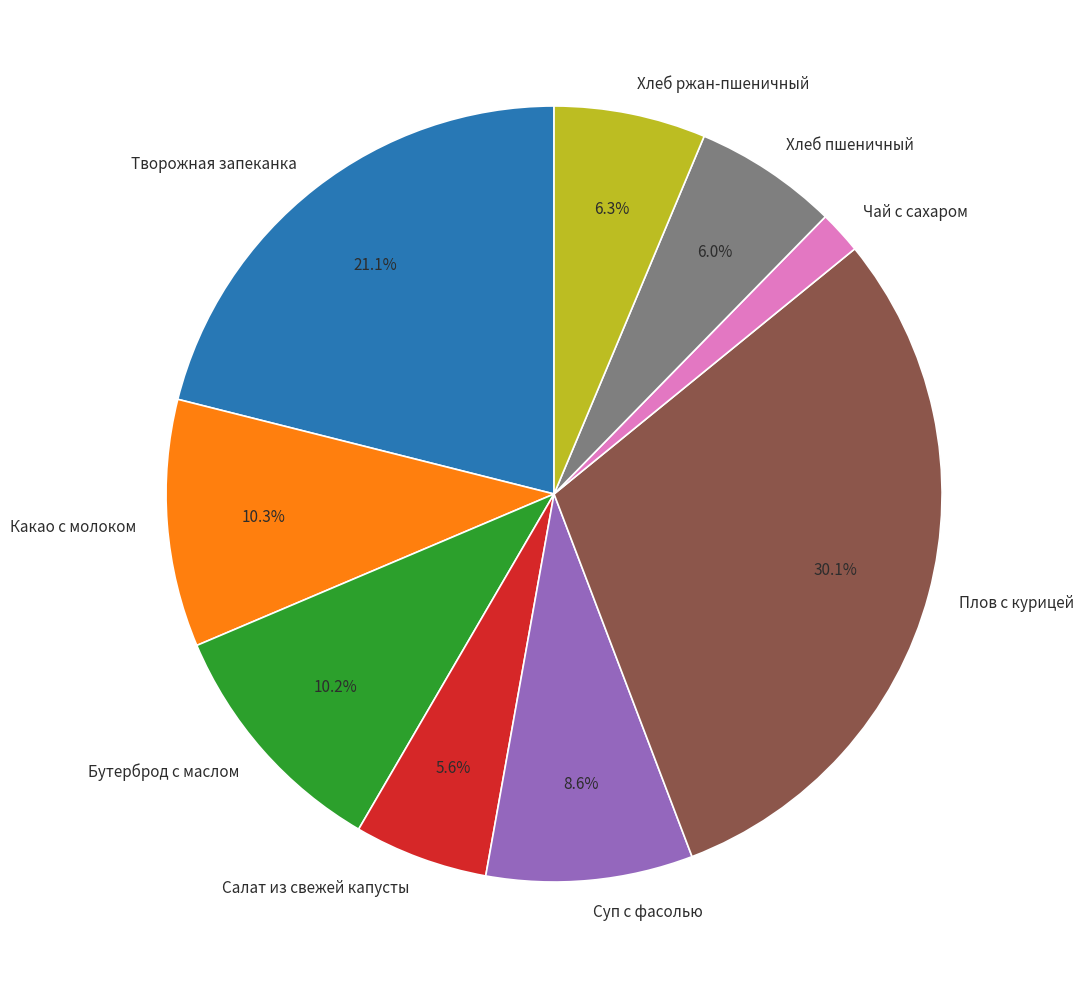

Which slice is the largest?

Плов с курицей